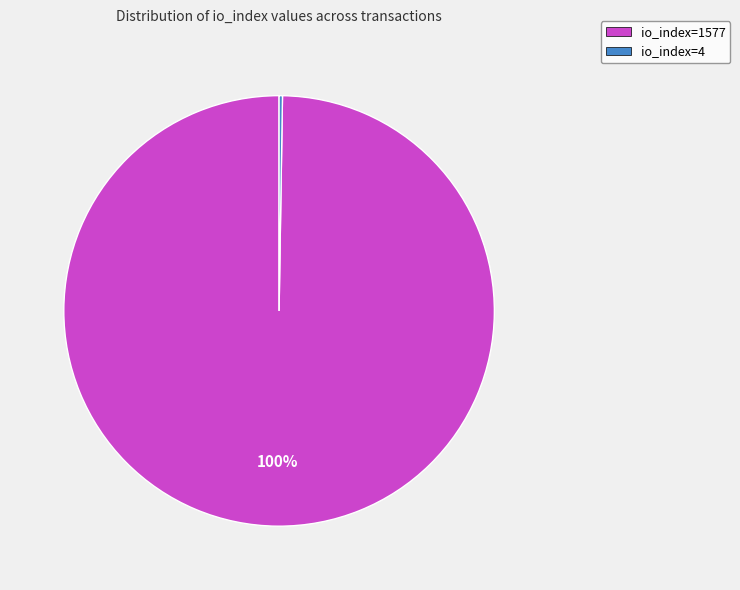

Which category accounts for the majority?

io_index=1577